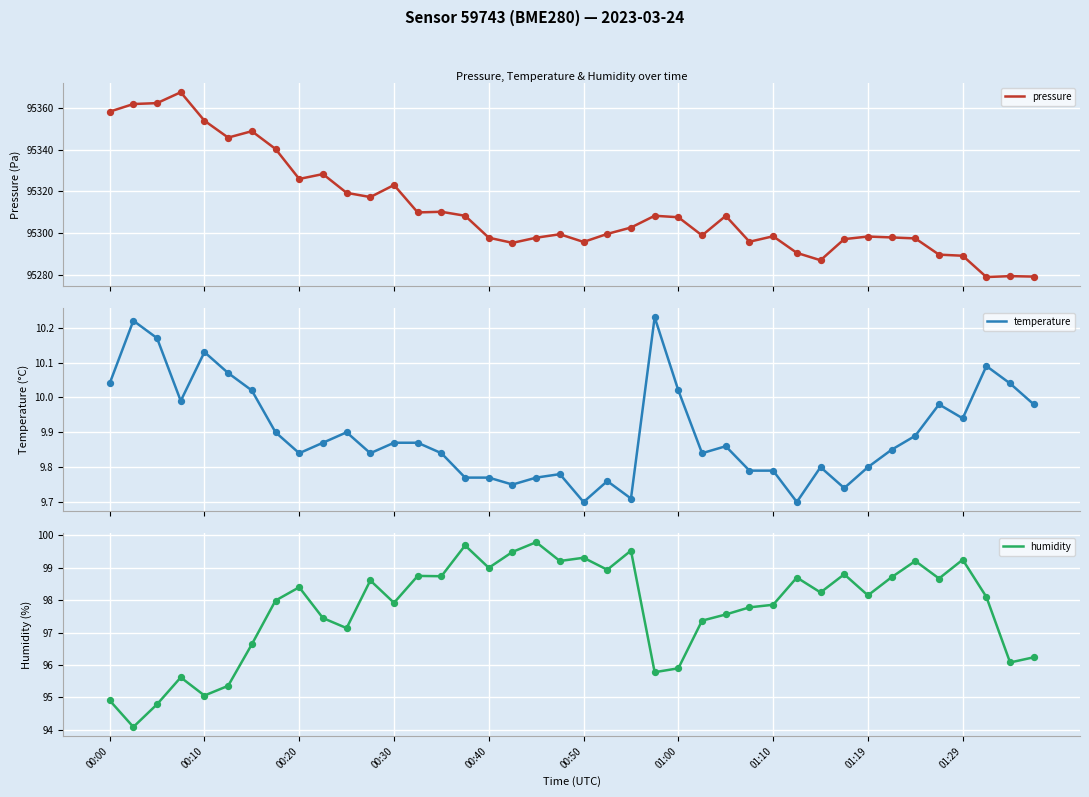

What is the total value across all series at 39?

95385.4